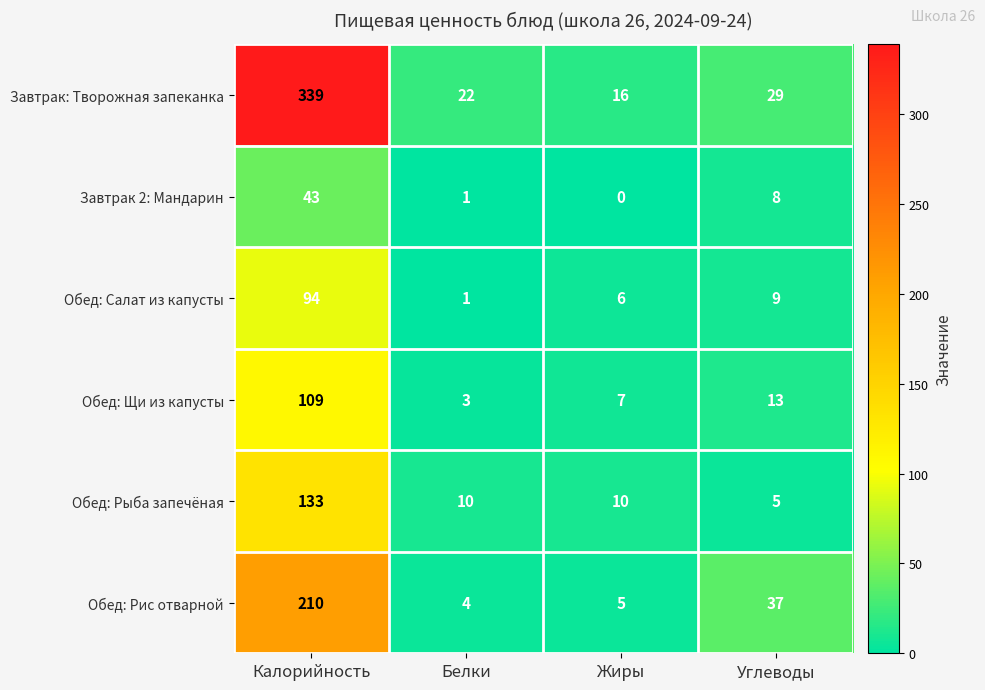

Which series has the largest total across all categories?

Завтрак: Творожная запеканка